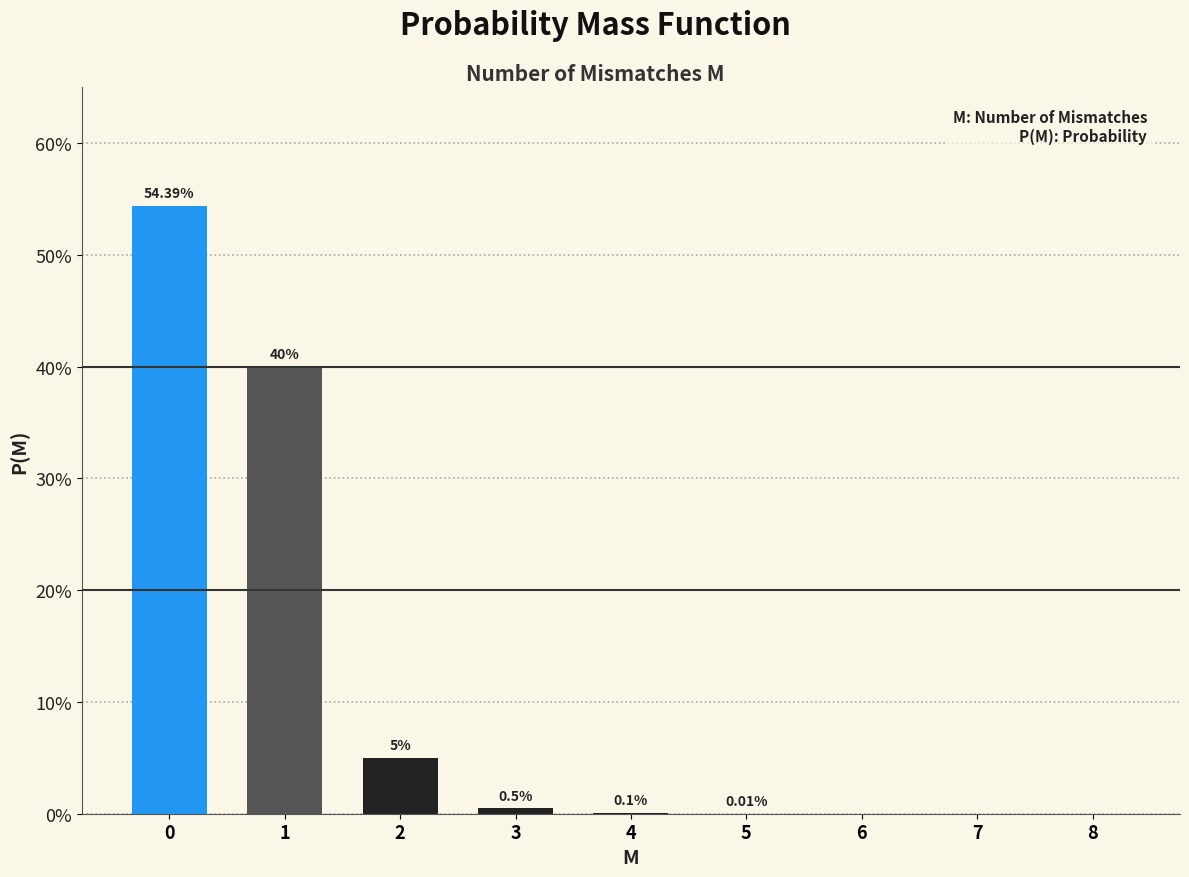

Does the chart contain stacked bars?

No